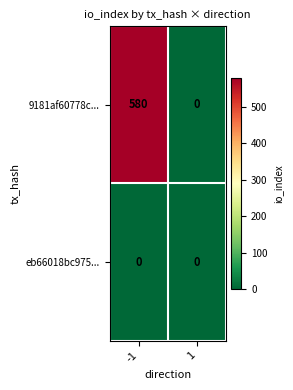

Which series has the largest total across all categories?

9181af60778c...